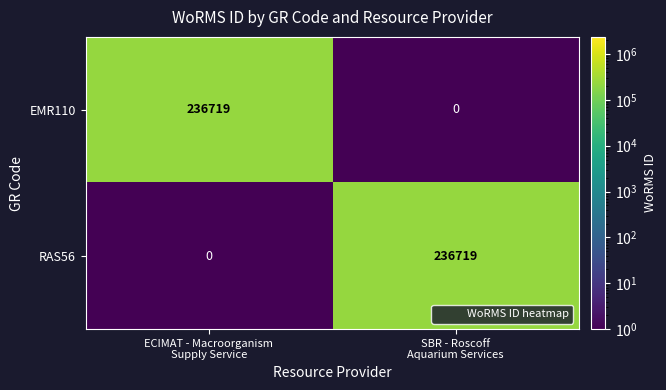

What is the highest value of the EMR110 series?

236719